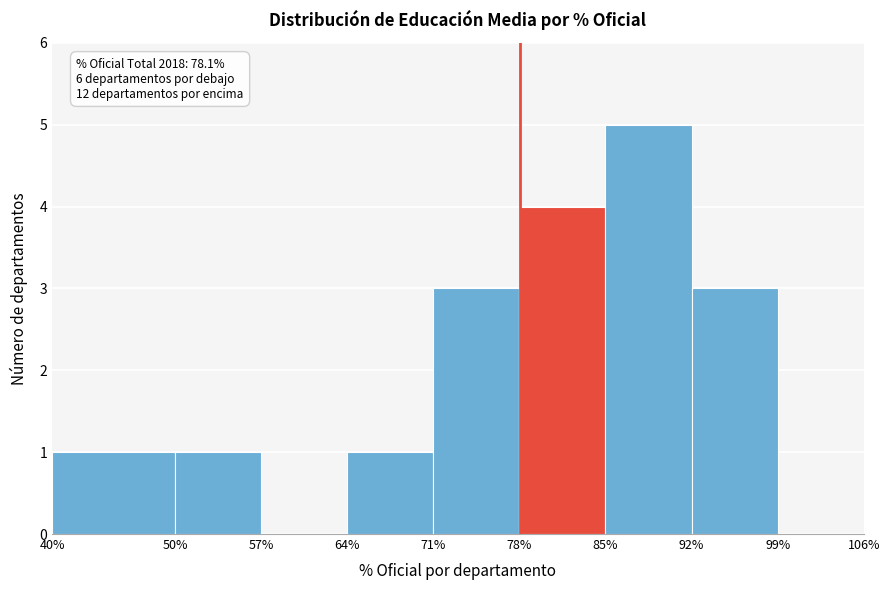

Over which range of the x-axis is the bar tallest?

85% to 92%